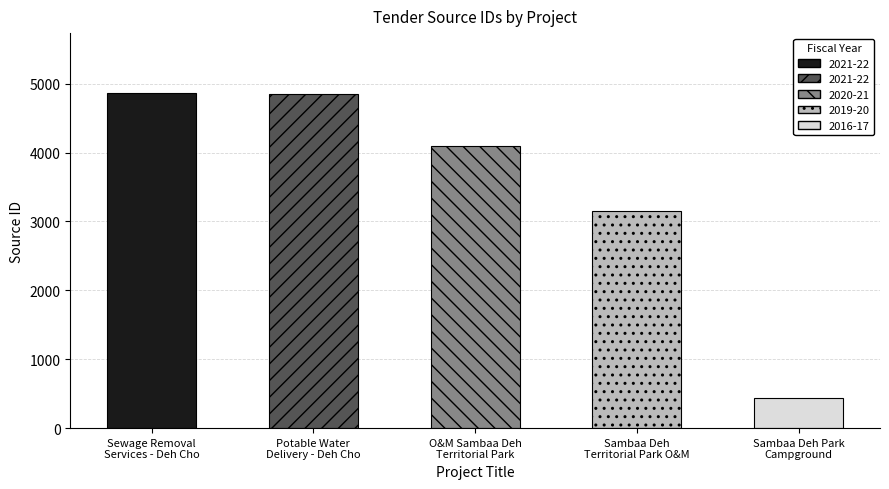

How many data points does each series have?

5